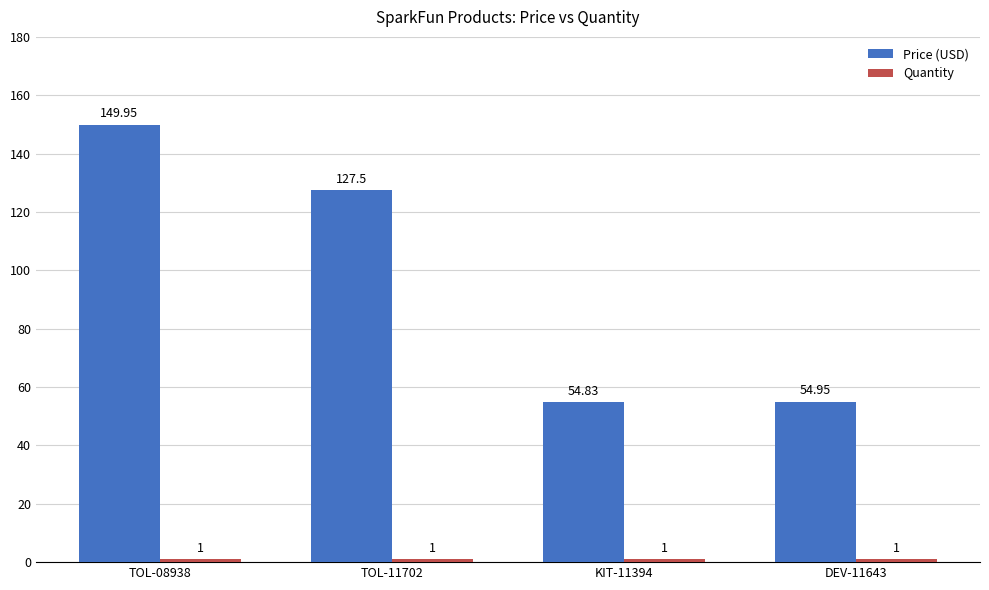

What is the minimum value for Price (USD)?

54.8